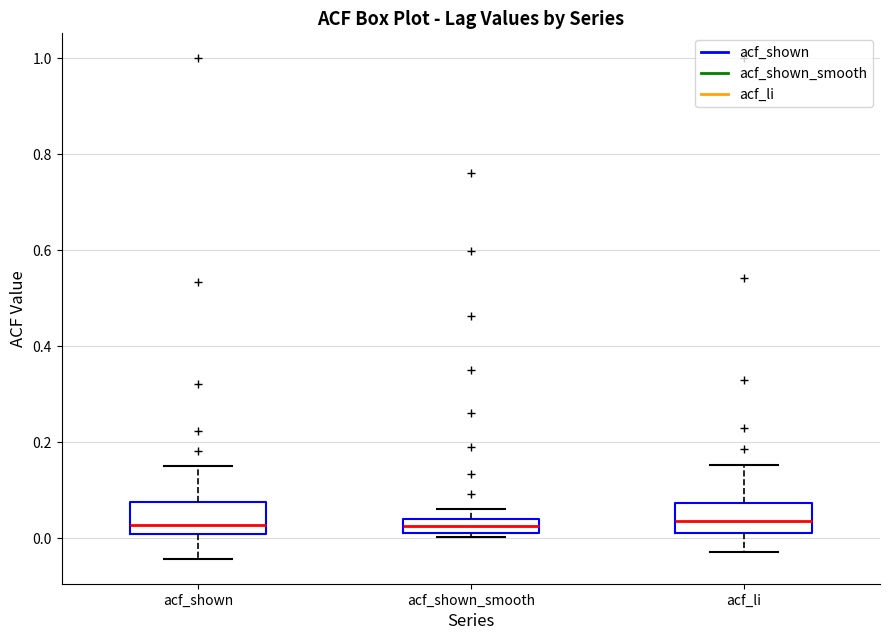

Where is the upper edge of the box for acf_shown on the y-axis? The values are not printed on the chart, so give them approximately, as read against the axis.

0.08